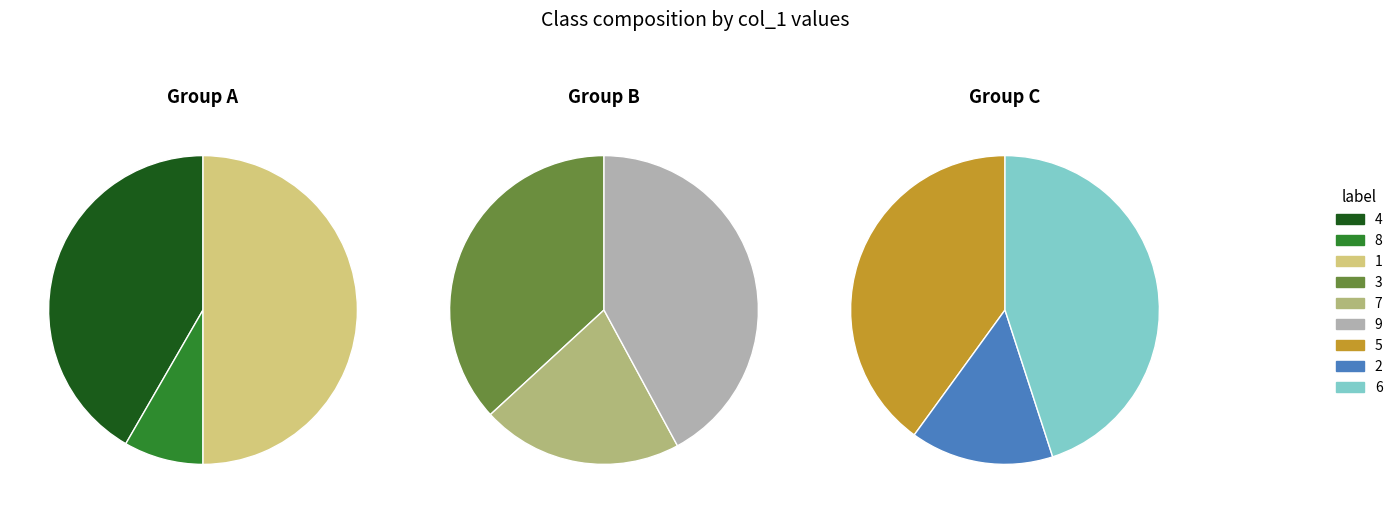

Which category has the smallest portion of the pie?

8